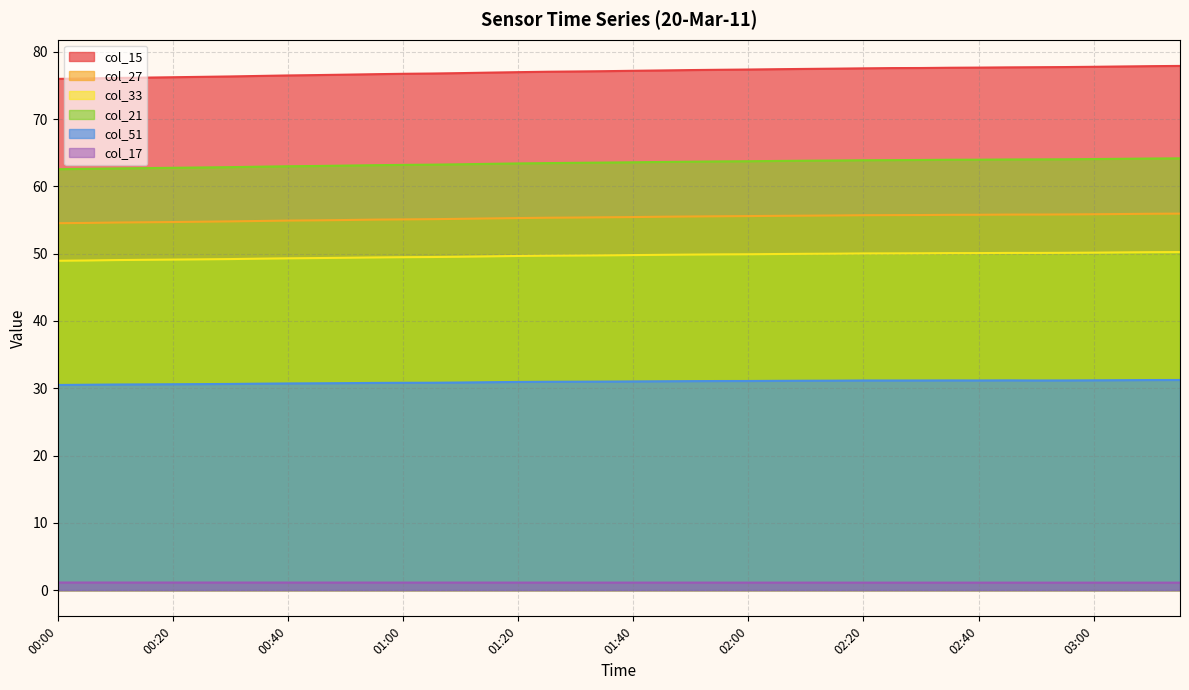

The col_15 series shows 76.3 at 00:30. True or false?

True